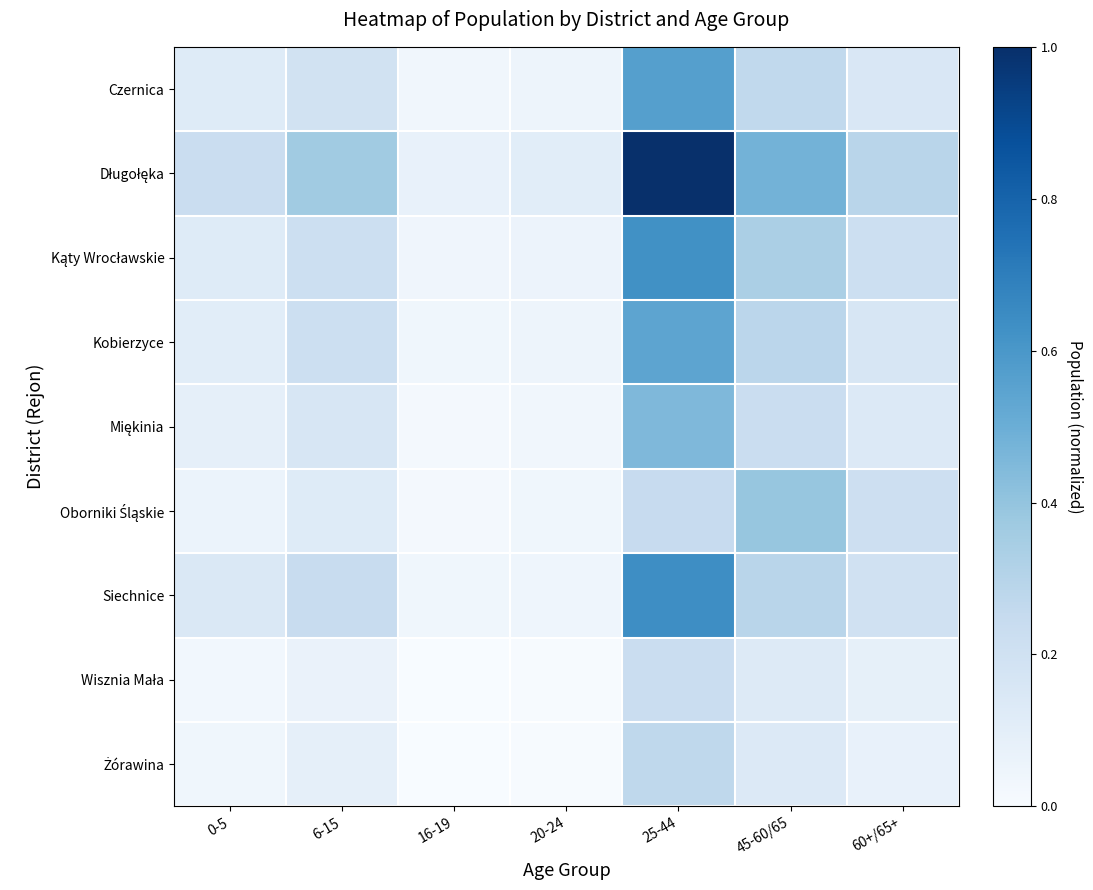

At 0-5, list the series in order from largest to smallest.

Długołęka, Siechnice, Czernica, Kąty Wrocławskie, Kobierzyce, Miękinia, Oborniki Śląskie, Żórawina, Wisznia Mała